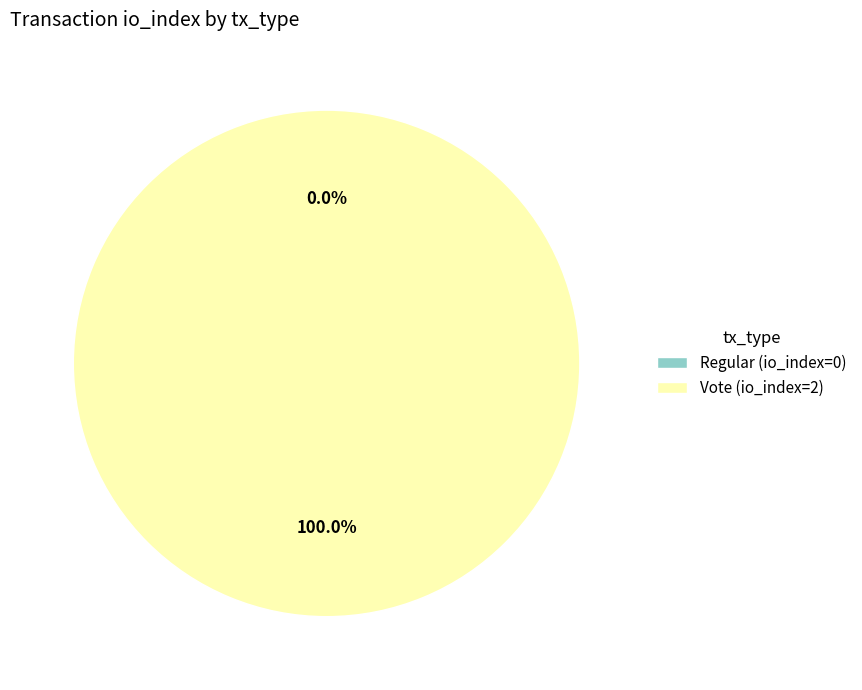

How many segments does this pie chart have?

2